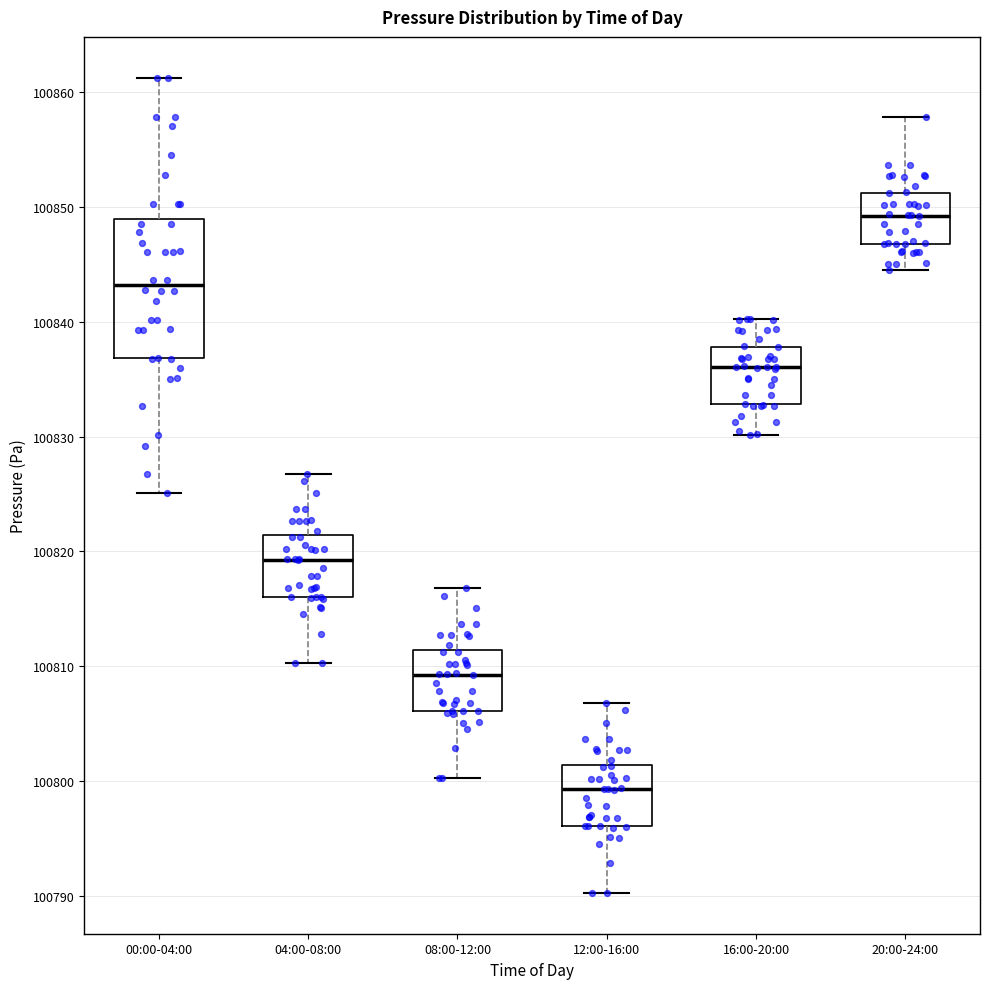

Where is the upper edge of the box for 04:00-08:00 on the y-axis? The values are not printed on the chart, so give them approximately, as read against the axis.

100821